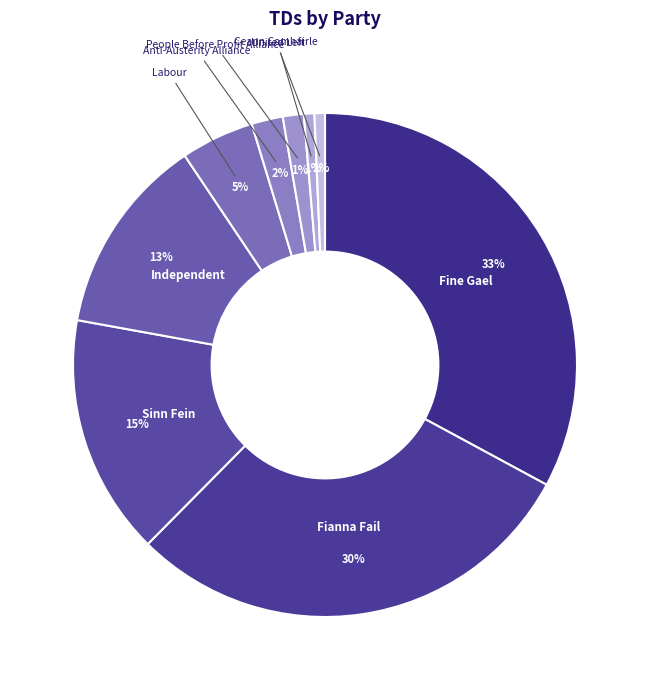

What is the ratio of the value at Independent to the value at Fine Gael?

0.4